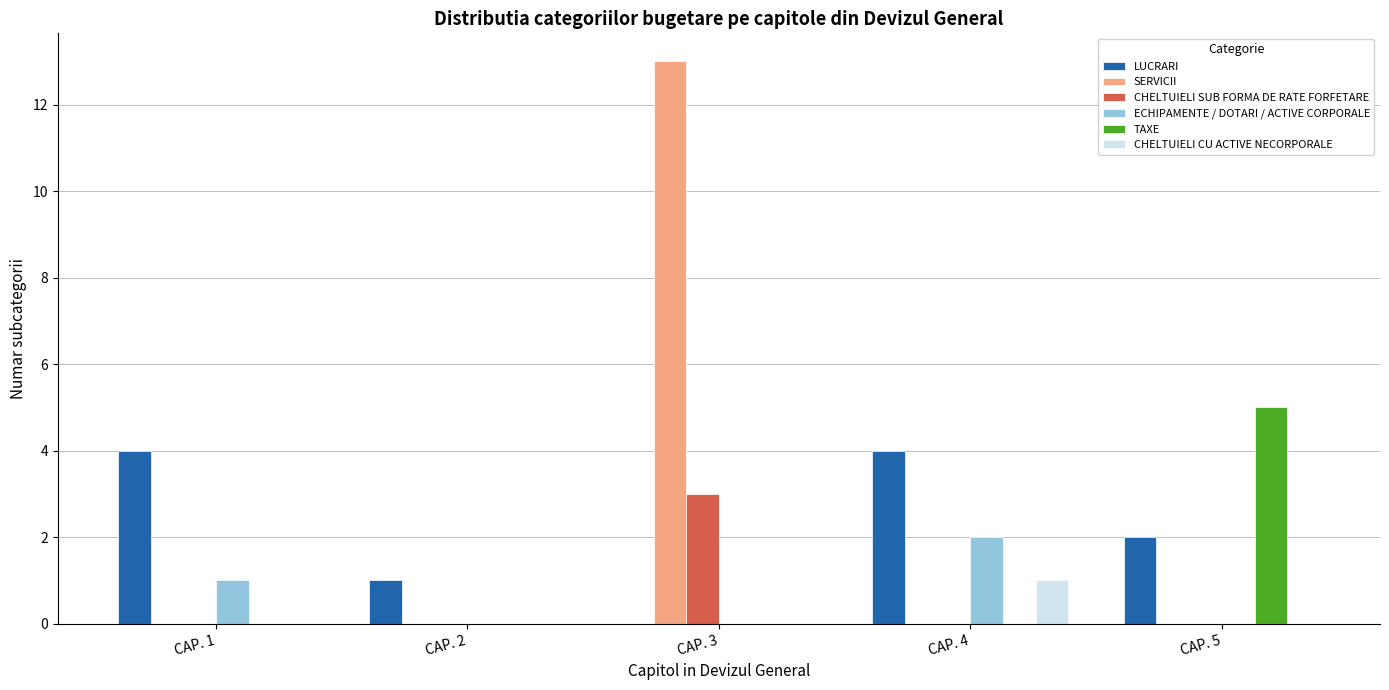

Which category has the highest value in the ECHIPAMENTE / DOTARI / ACTIVE CORPORALE series?

CAP. 4